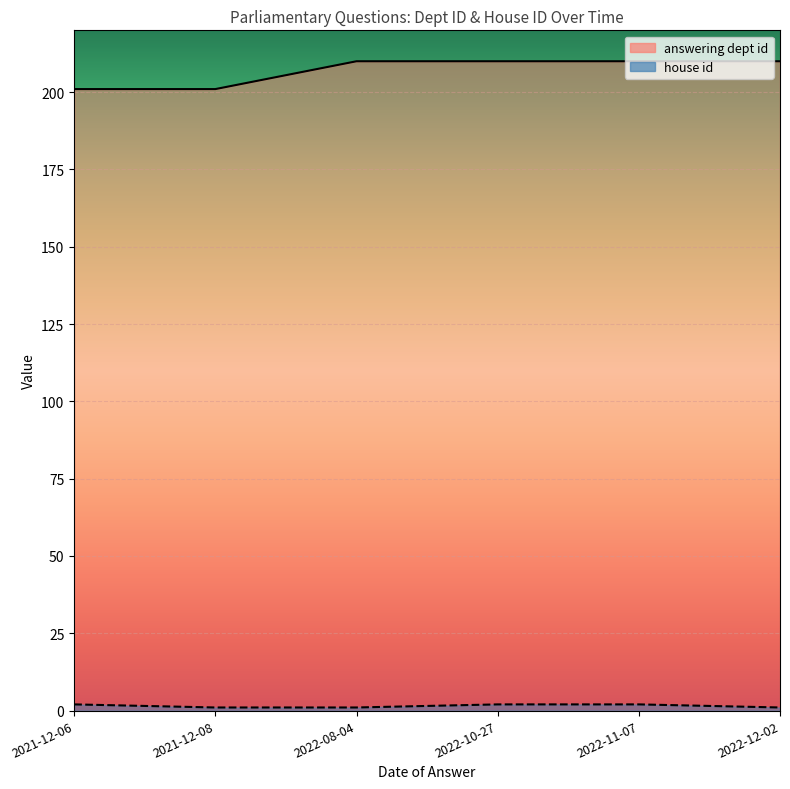

Which has a higher value, 2021-12-08 or 2022-10-27?

2022-10-27